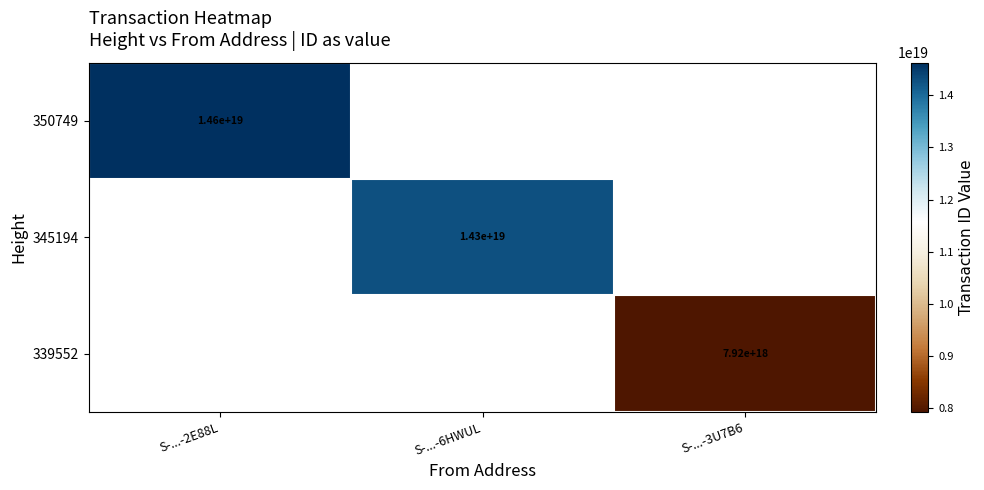

Between S-...-6HWUL and S-...-2E88L, which is larger?

S-...-2E88L